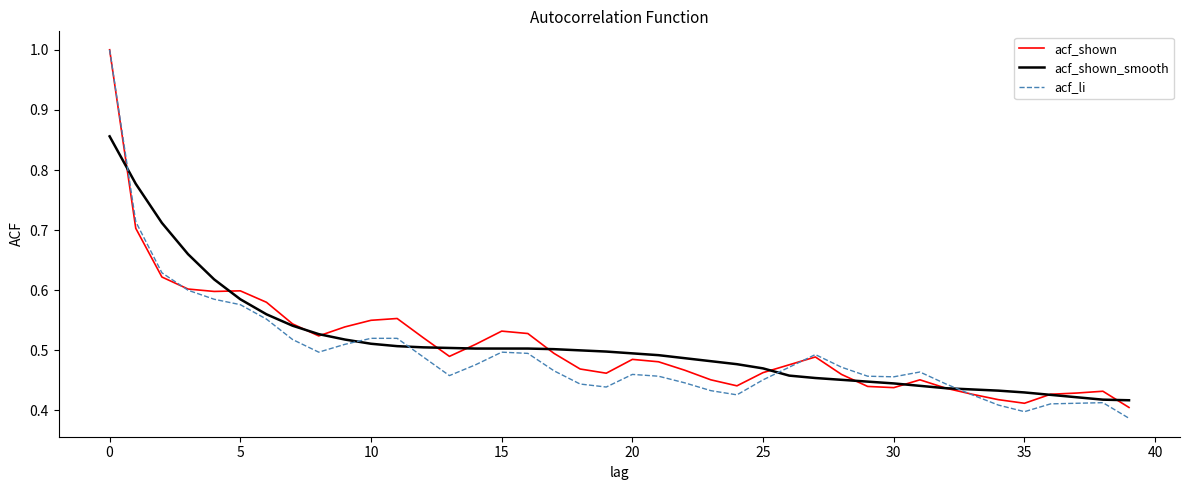

True or false: acf_shown_smooth and acf_li intersect in this chart.

True